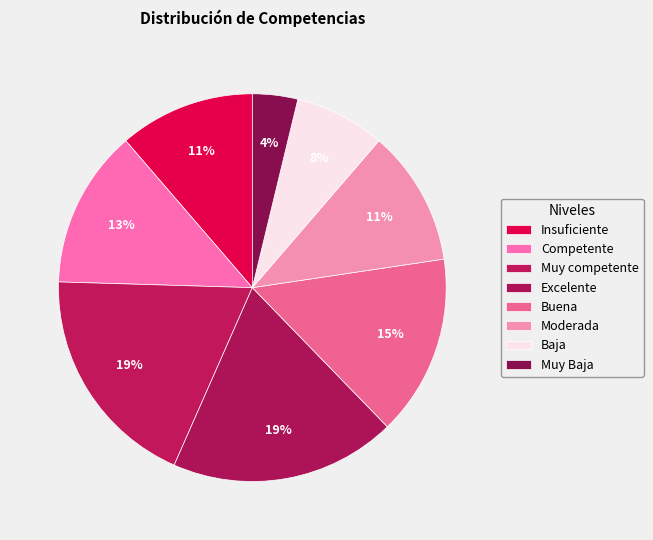

What percentage is the Competente slice, to the nearest percent?

13%